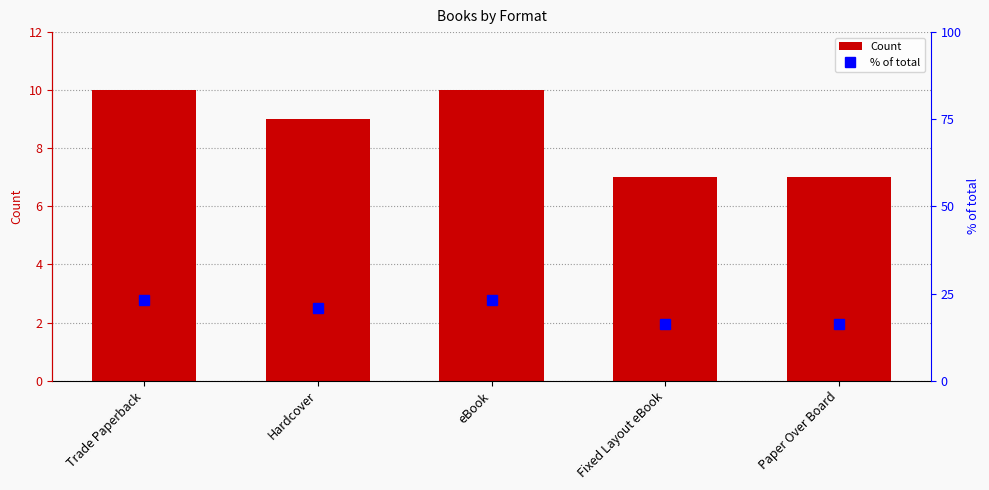

Rank the series by their average value, from lowest to highest.

Count, % of total